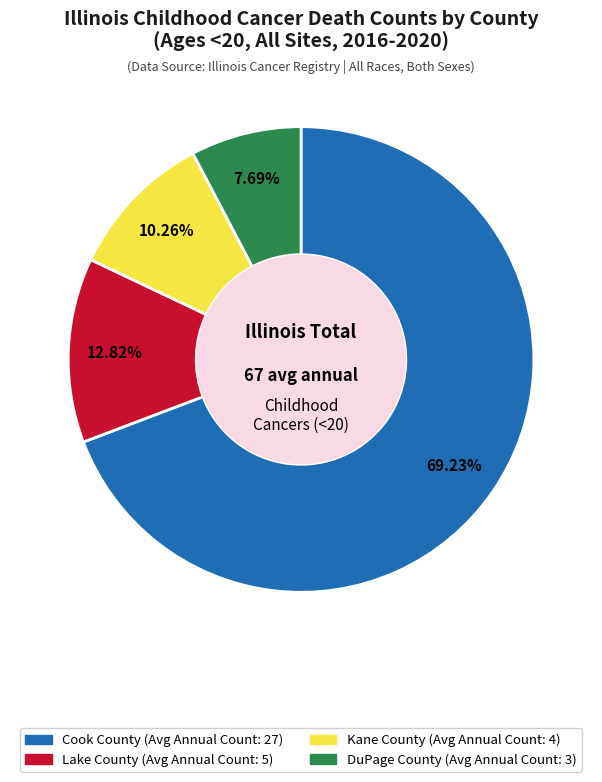

Combined, what portion of the pie is Lake County and DuPage County?

20.5%